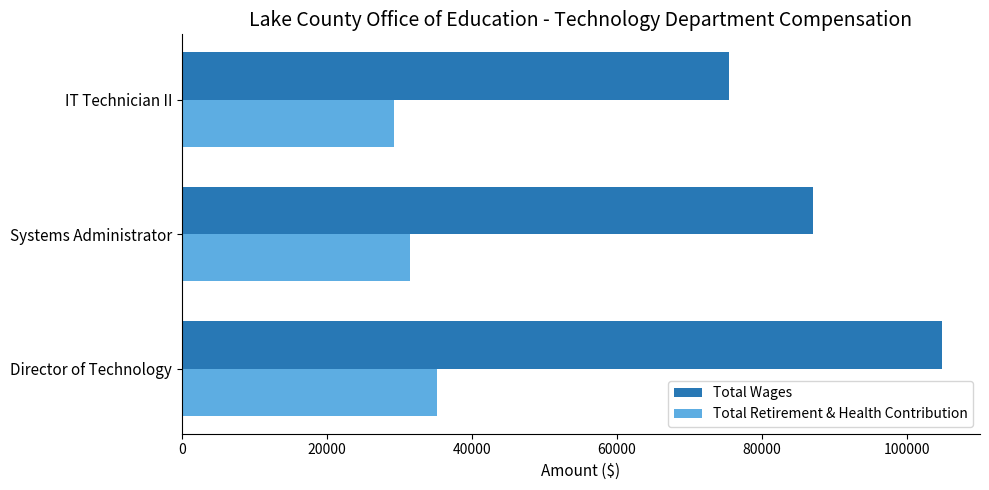

At which category does the chart reach its minimum across all series?

IT Technician II